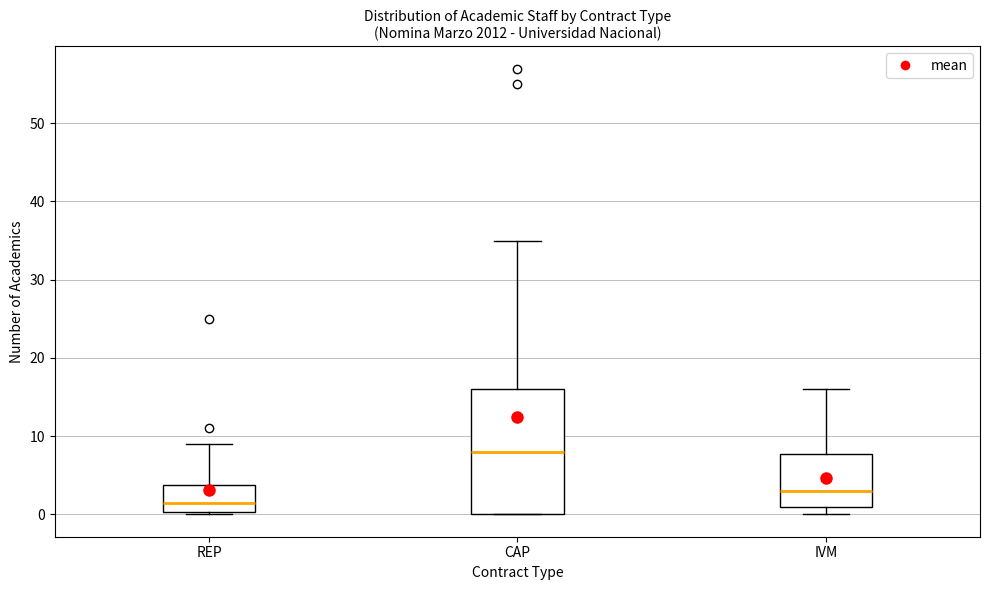

Reading left to right, read every box against the y-axis: the position of its median line, the range the box covers, and the ends of its whiskers. The values are not printed on the chart, so give them approximately, as read against the axis.

REP: median 2, box 0 to 4, whiskers 0 to 9
CAP: median 8, box 0 to 16, whiskers 0 to 35
IVM: median 3, box 1 to 8, whiskers 0 to 16